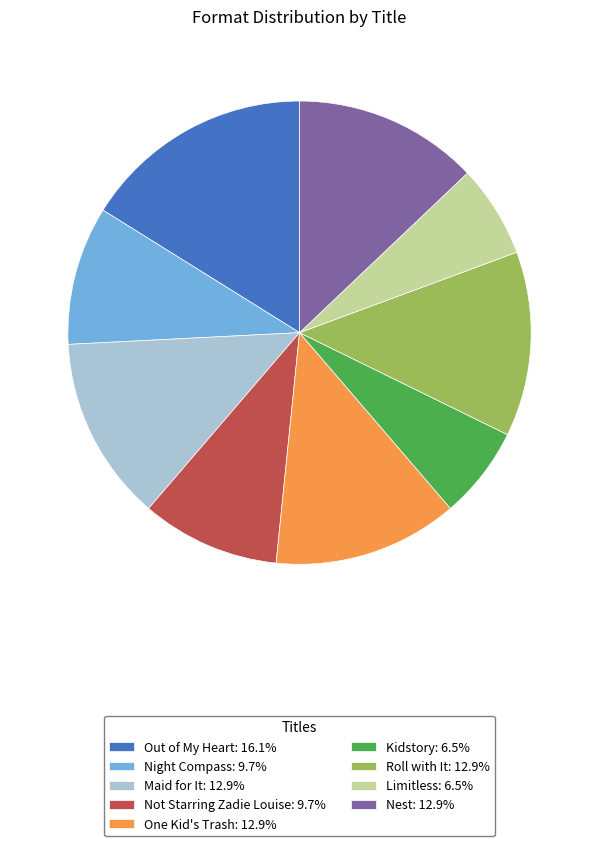

Is it true that Out of My Heart is 16% of the pie?

True